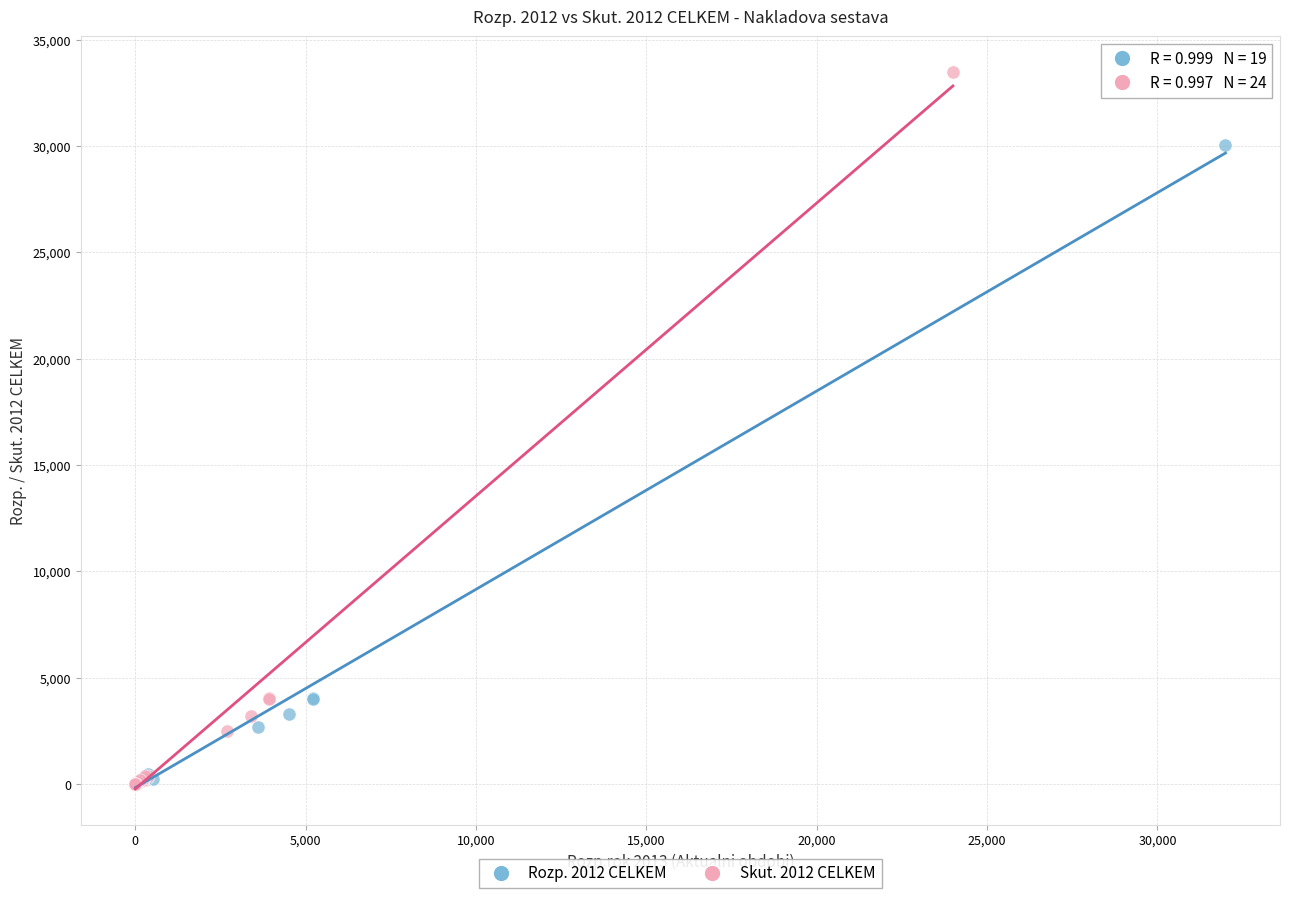

Which series has the largest Y range (max minus min)?

Skut. 2012 CELKEM